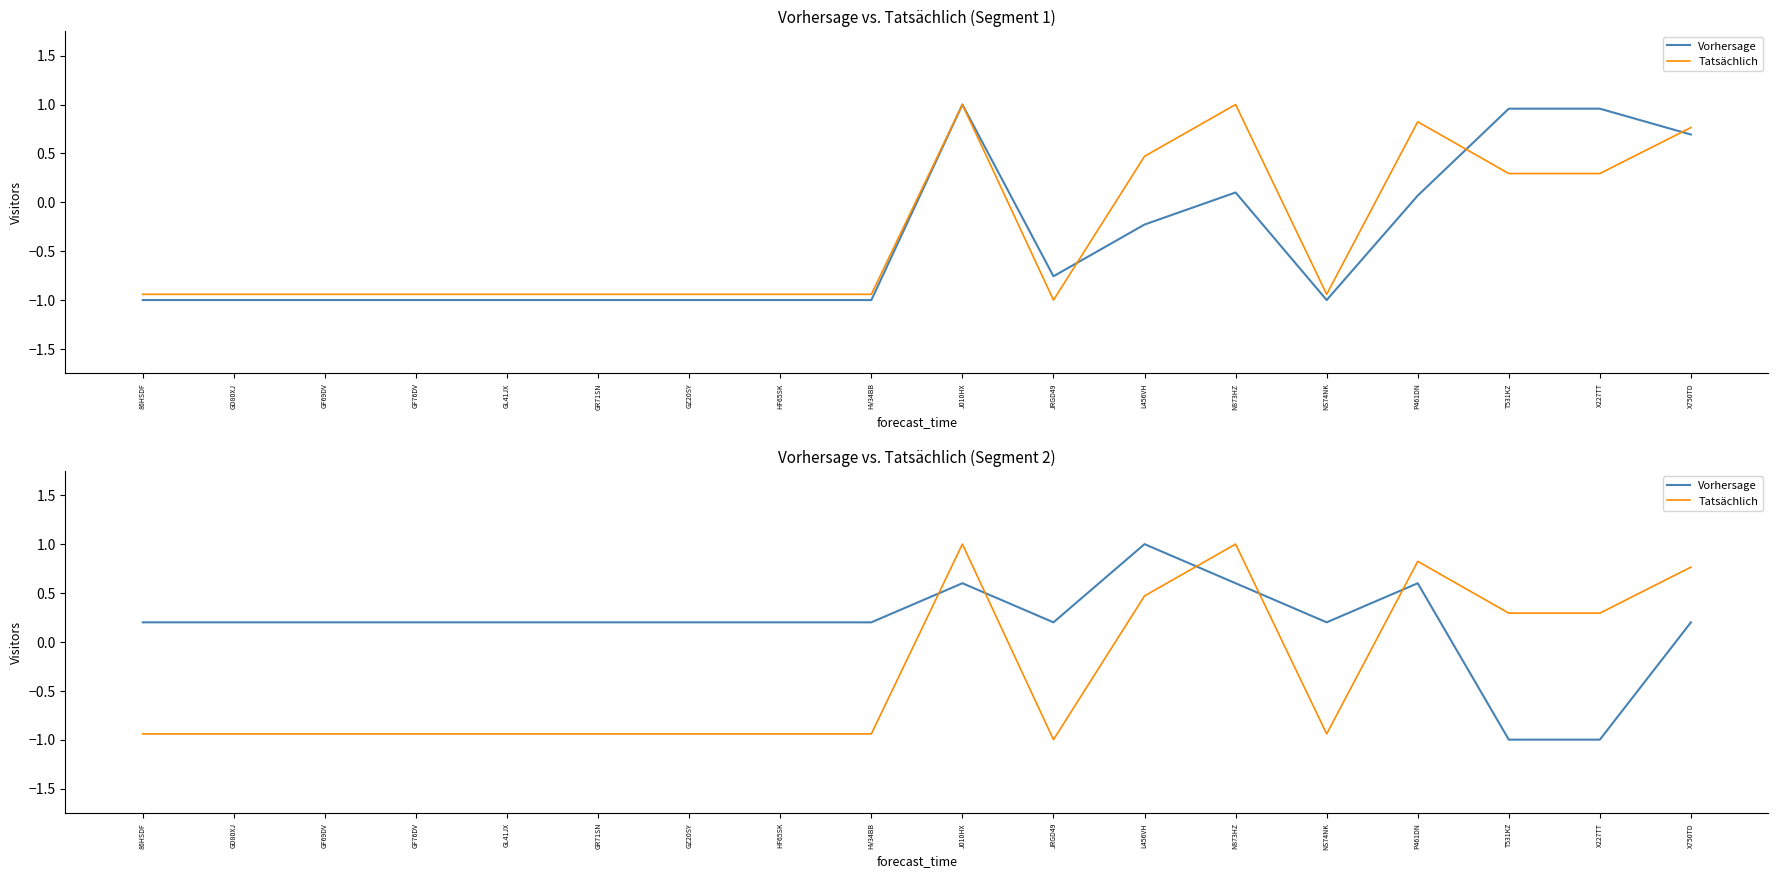

Is the value of maximale_constructiesnelheid at NS74NK greater than the value of massa_ledig_voertuig at J010HX?

No